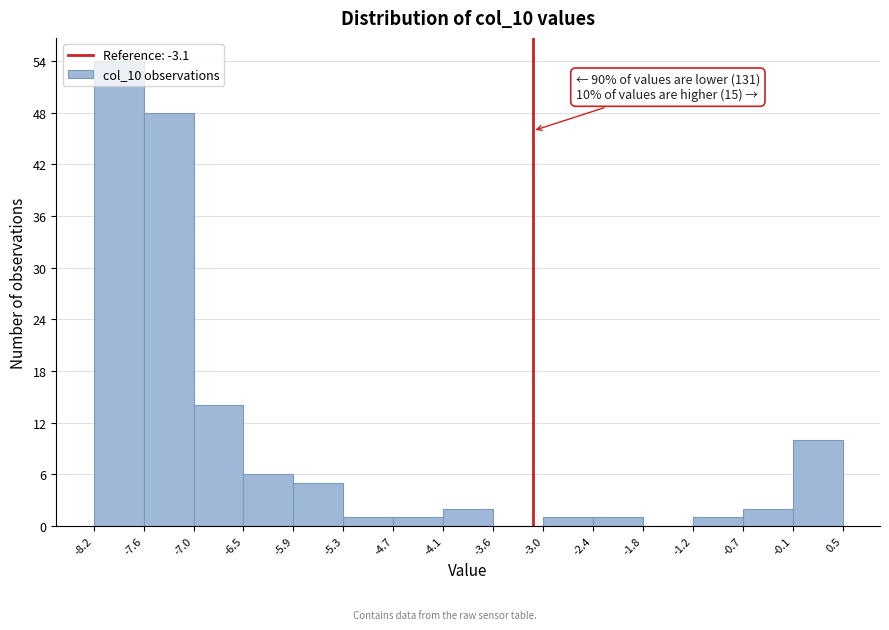

Over which range of the x-axis is the bar tallest?

-8.2 to -7.6